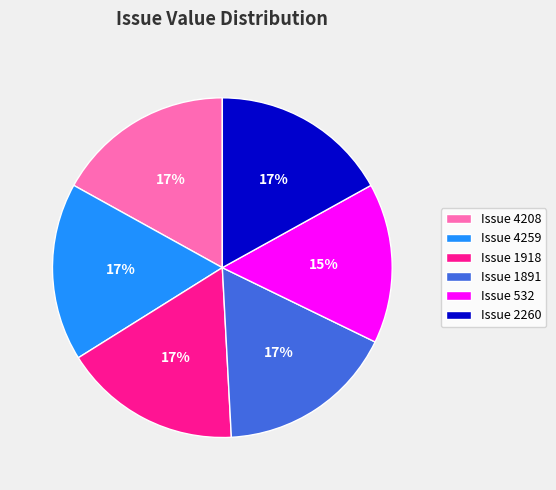

Combined, do Issue 4208 and Issue 4259 account for over 50%?

No